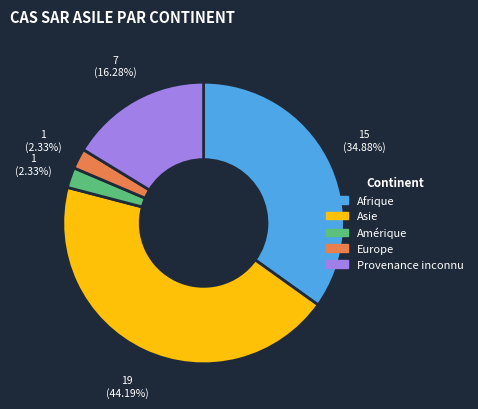

Is the sum of Afrique and Asie greater than half?

Yes